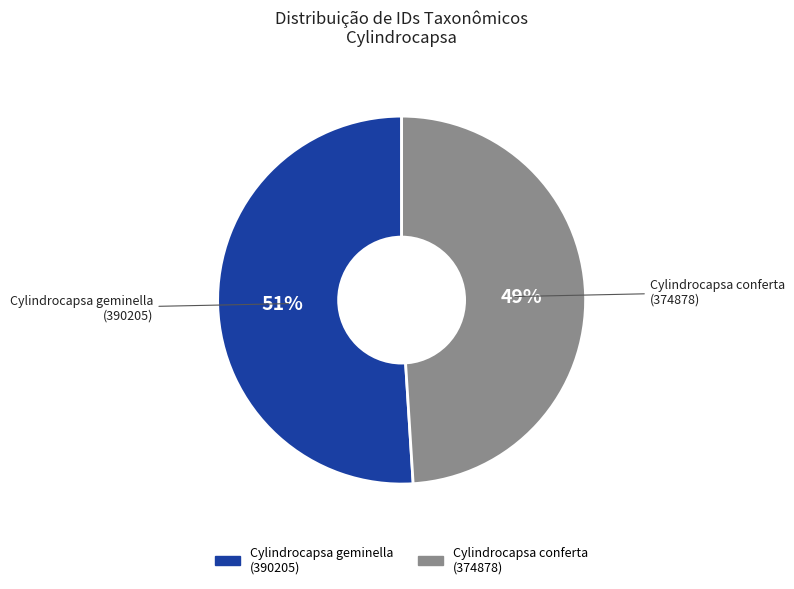

To the nearest percent, what is the average slice percentage?

50%